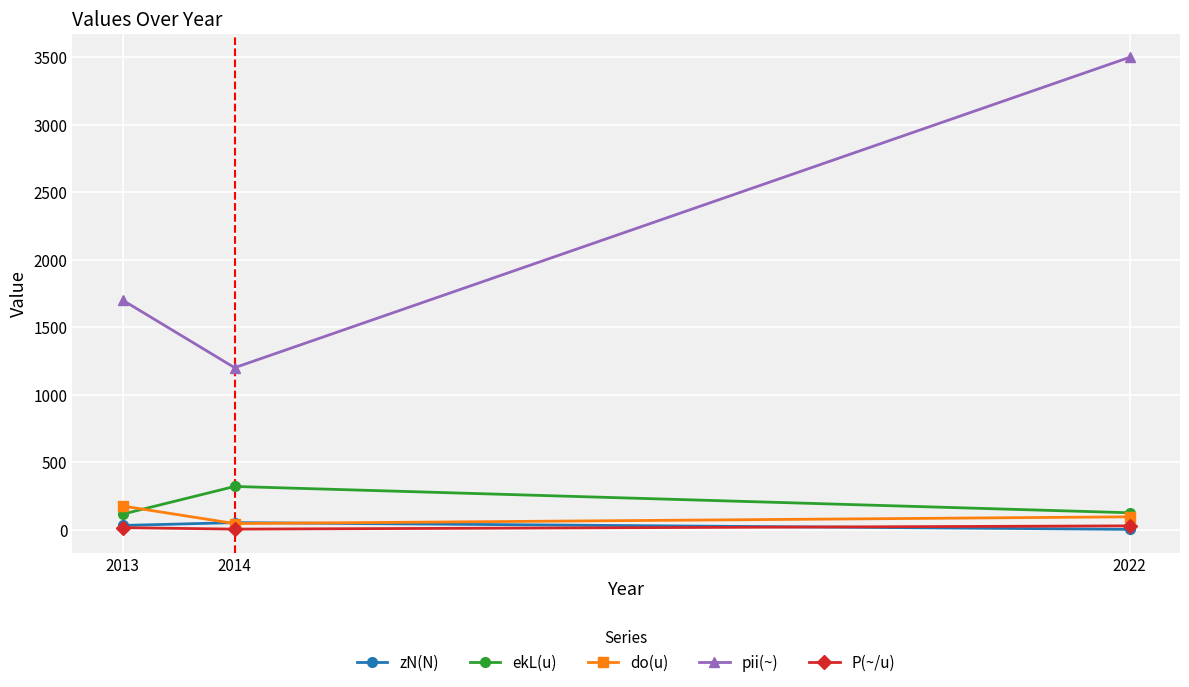

What is the value of the do(u) point at the 1st from the left?

175.0